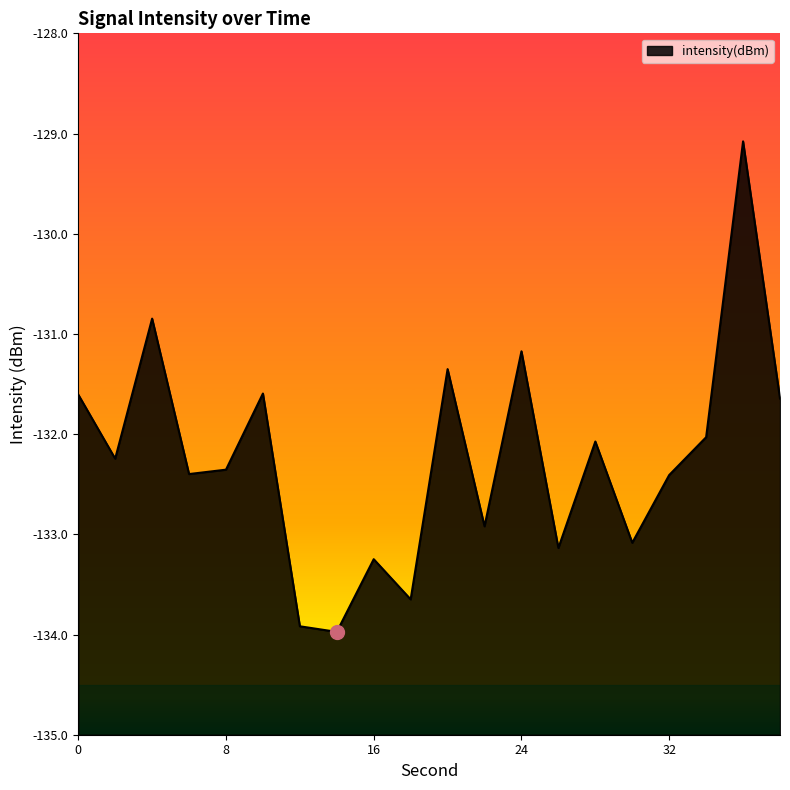

How many series are shown in this chart?

1